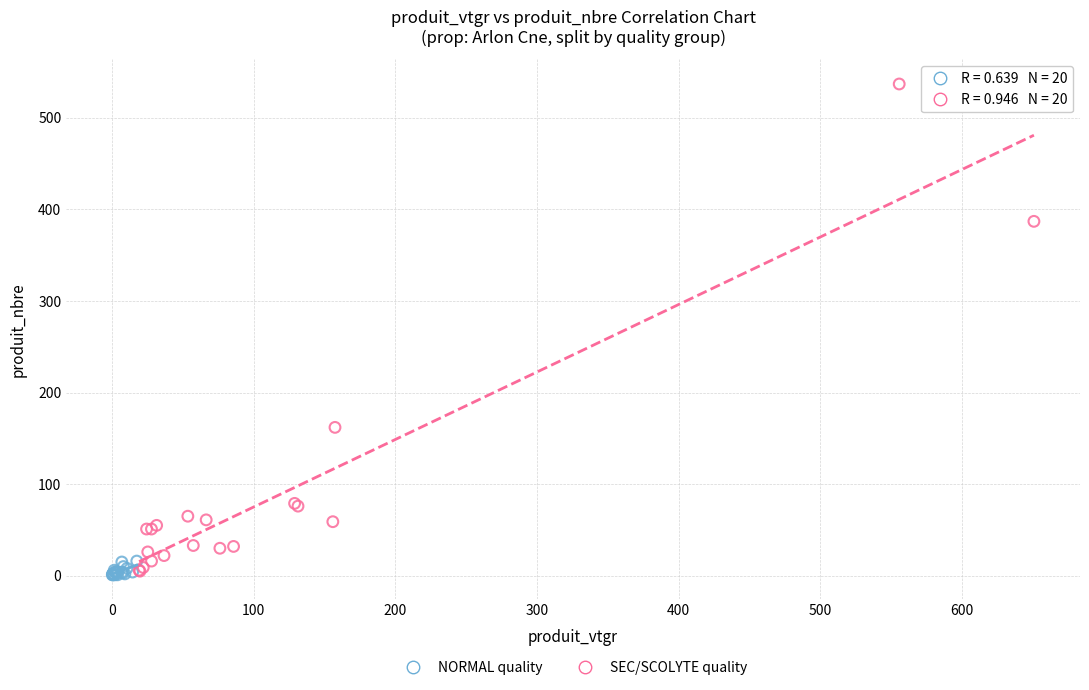

Which series has the widest spread of Y values?

SEC/SCOLYTE quality